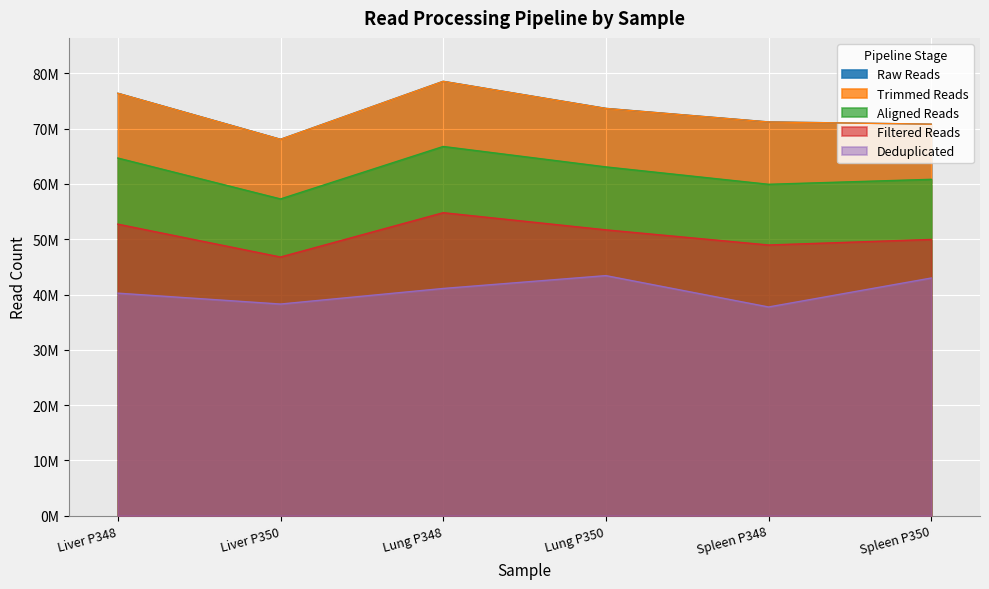

Where is the first local minimum for Raw Reads?

Liver P350